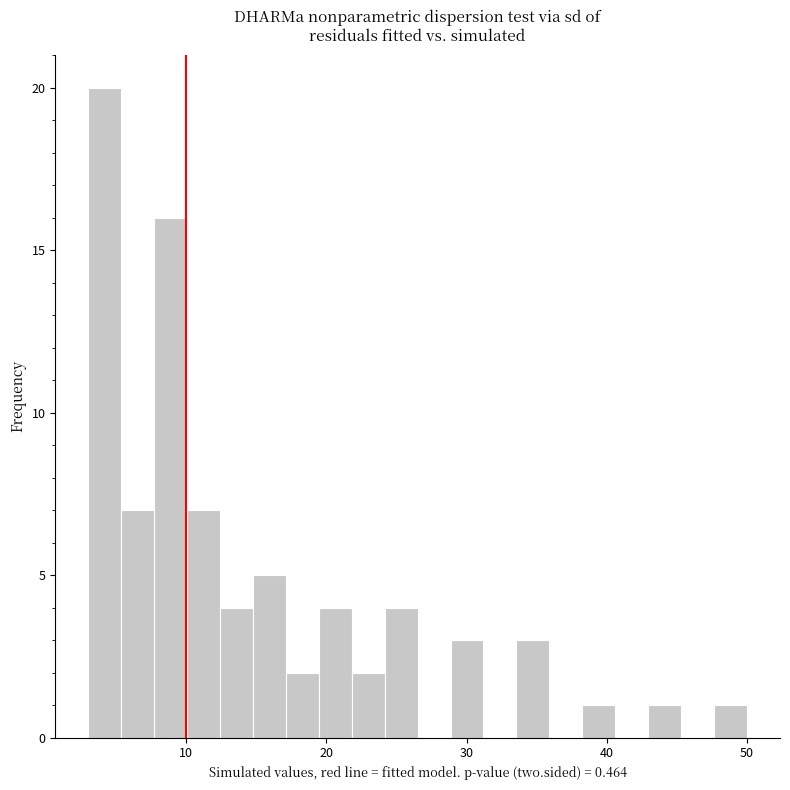

Around what value on the x-axis is the tallest bar? Give the approximate position of its centre, as read against the axis.

4